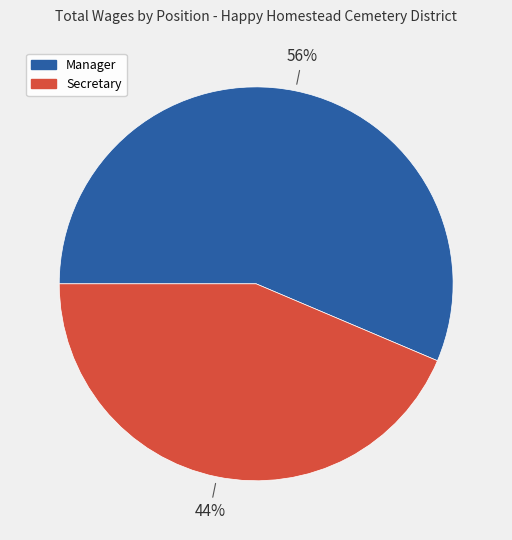

Is there a majority slice in this chart?

Yes